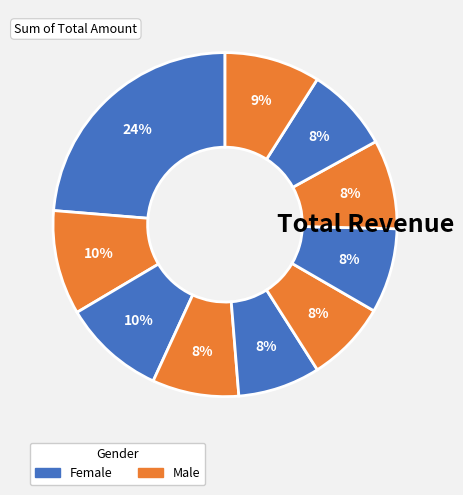

How many segments does this pie chart have?

10